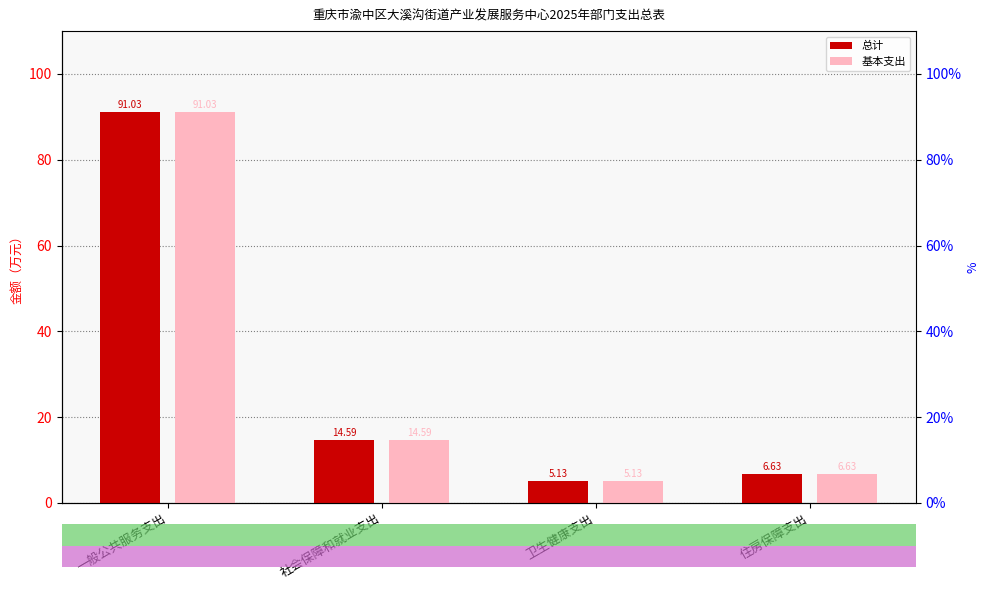

Count the number of data series in this chart.

2